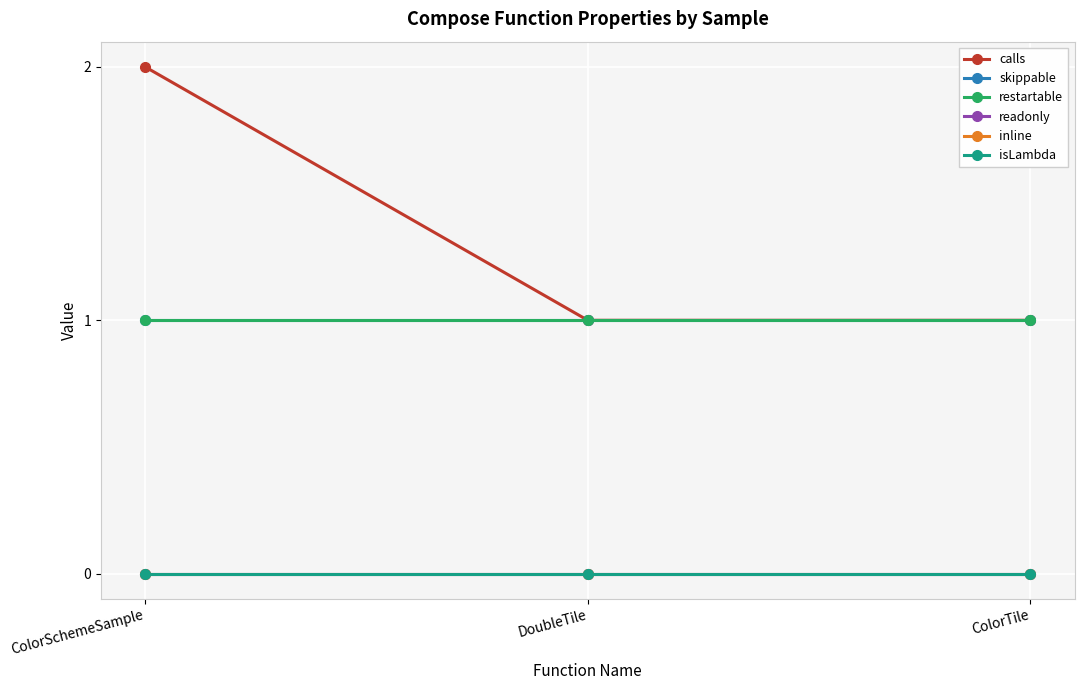

Is this an area chart (filled region under the line)?

No